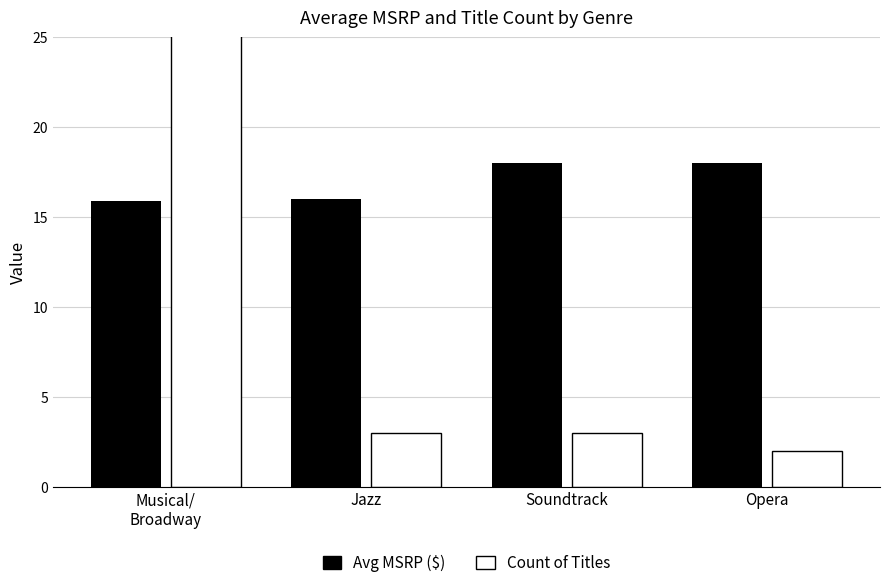

Count the number of categories in the chart.

4